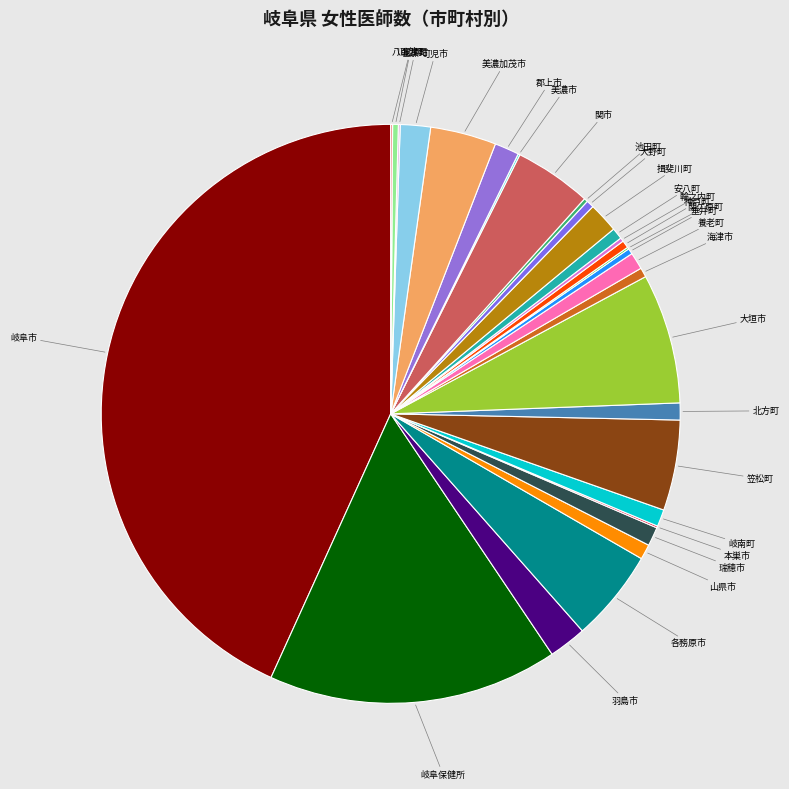

Is the sum of 大野町 and 各務原市 greater than half?

No